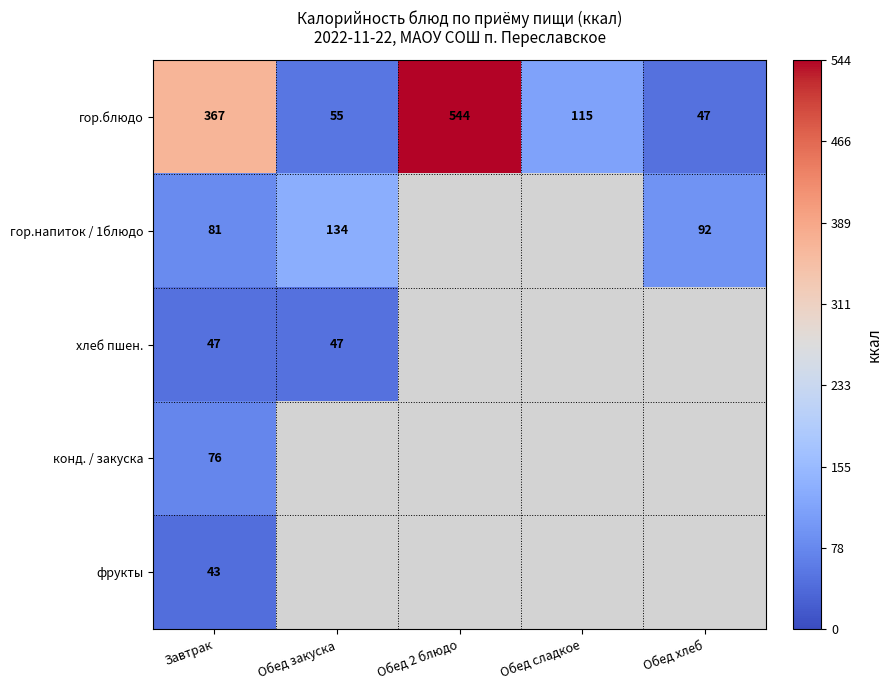

At Завтрак, list the series in order from smallest to largest.

фрукты, хлеб пшен., конд. / закуска, гор.напиток / 1блюдо, гор.блюдо